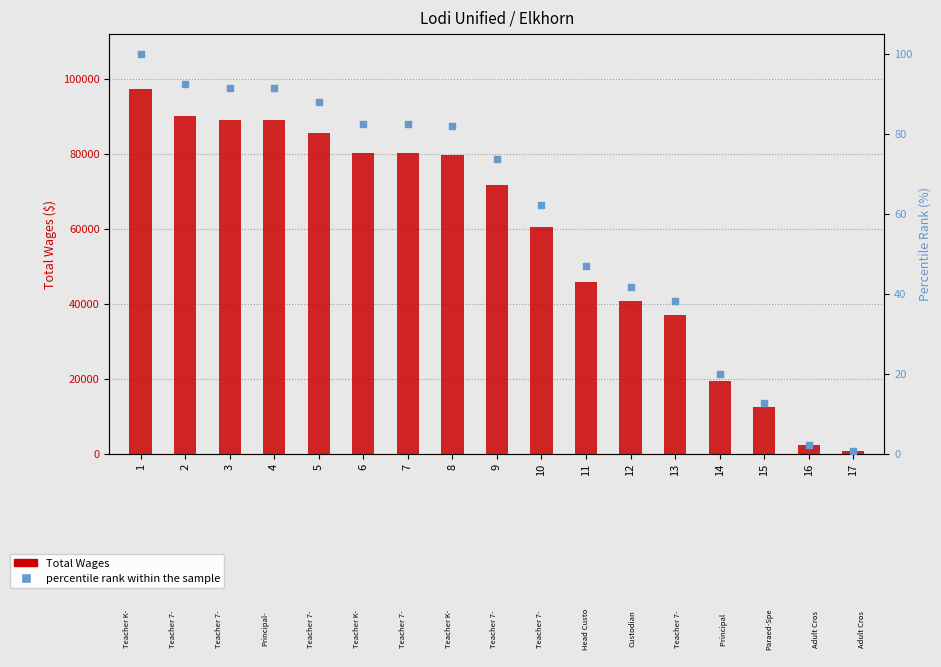

What is the total value across all series at 4?

89343.5